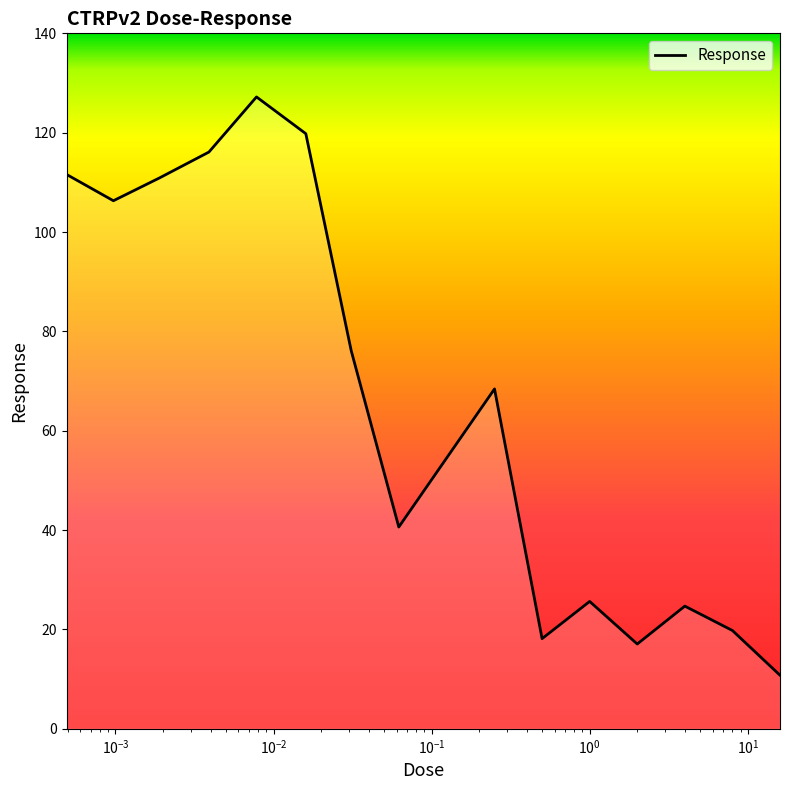

What is the greatest value displayed?

127.2